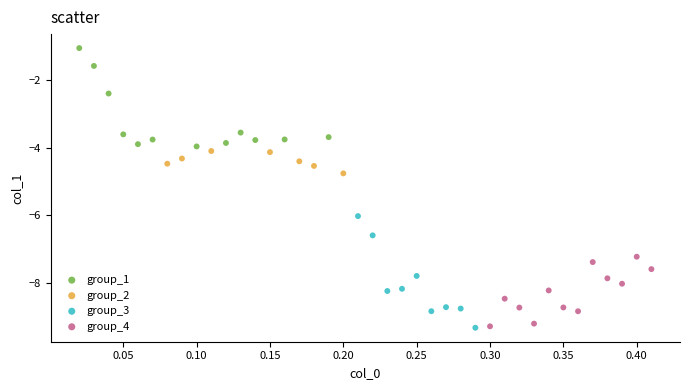

Which series reaches the maximum Y coordinate?

group_1